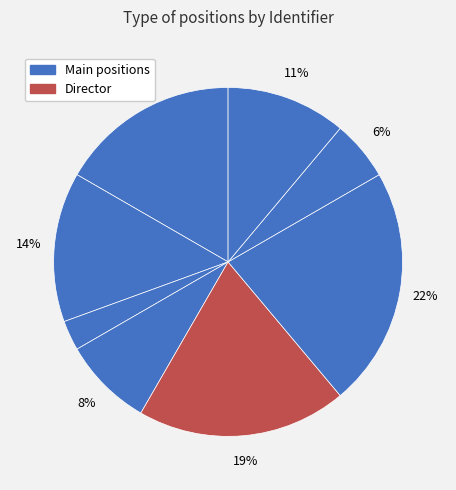

How many segments does this pie chart have?

8